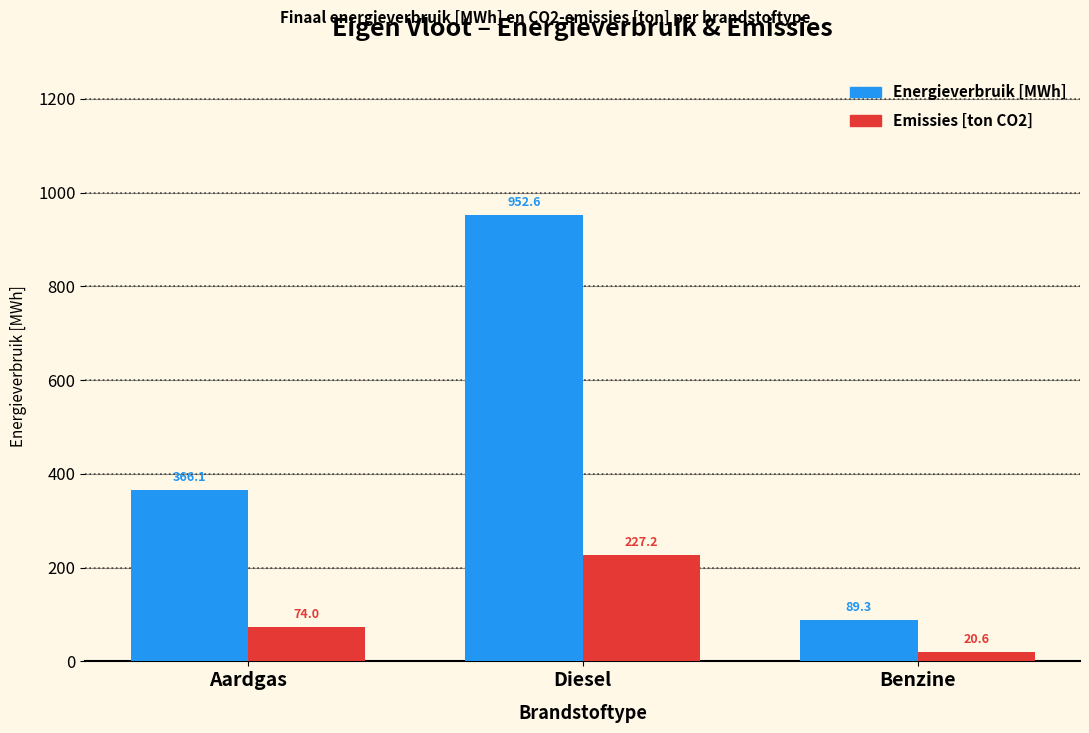

What is the difference between the second highest and minimum values in the Energieverbruik [MWh] series?

276.9